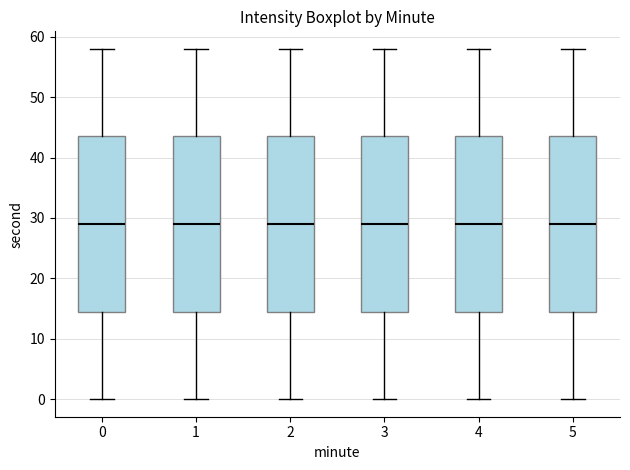

Reading left to right, read every box against the y-axis: the position of its median line, the range the box covers, and the ends of its whiskers. The values are not printed on the chart, so give them approximately, as read against the axis.

0: median 29, box 15 to 44, whiskers 0 to 58
1: median 29, box 15 to 44, whiskers 0 to 58
2: median 29, box 15 to 44, whiskers 0 to 58
3: median 29, box 15 to 44, whiskers 0 to 58
4: median 29, box 15 to 44, whiskers 0 to 58
5: median 29, box 15 to 44, whiskers 0 to 58